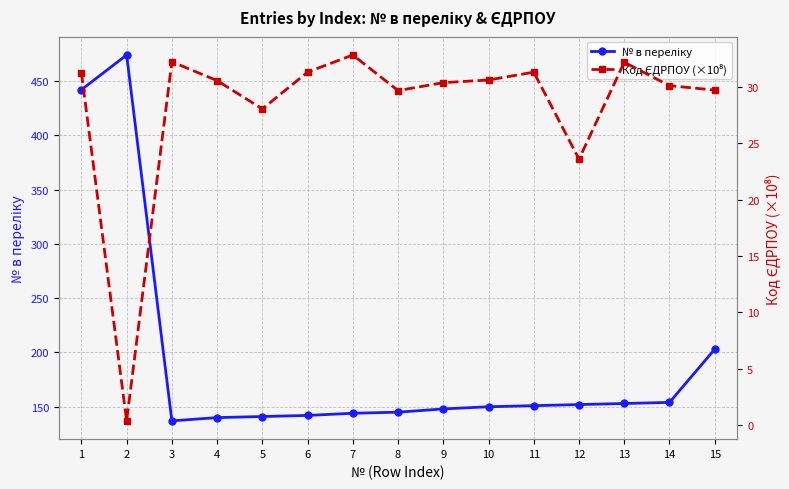

Where is the first local minimum for № в переліку?

3